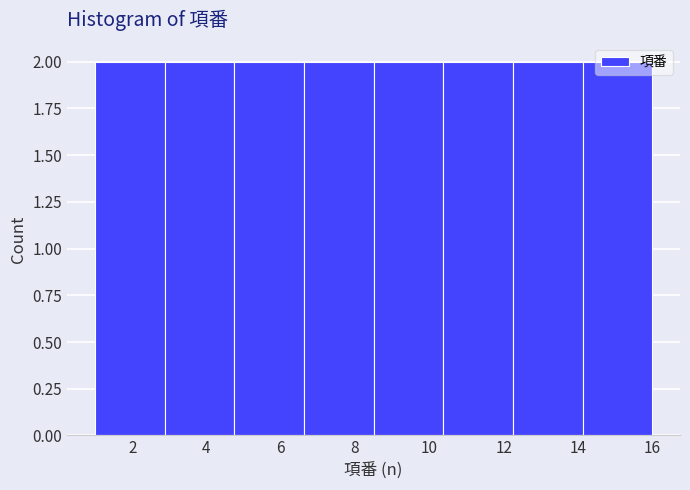

How tall is the bar that spans 8.6 to 10.4 on the x-axis? Neither the bar edges nor the heights are printed on the chart, so give them approximately, as read against the axes.

2